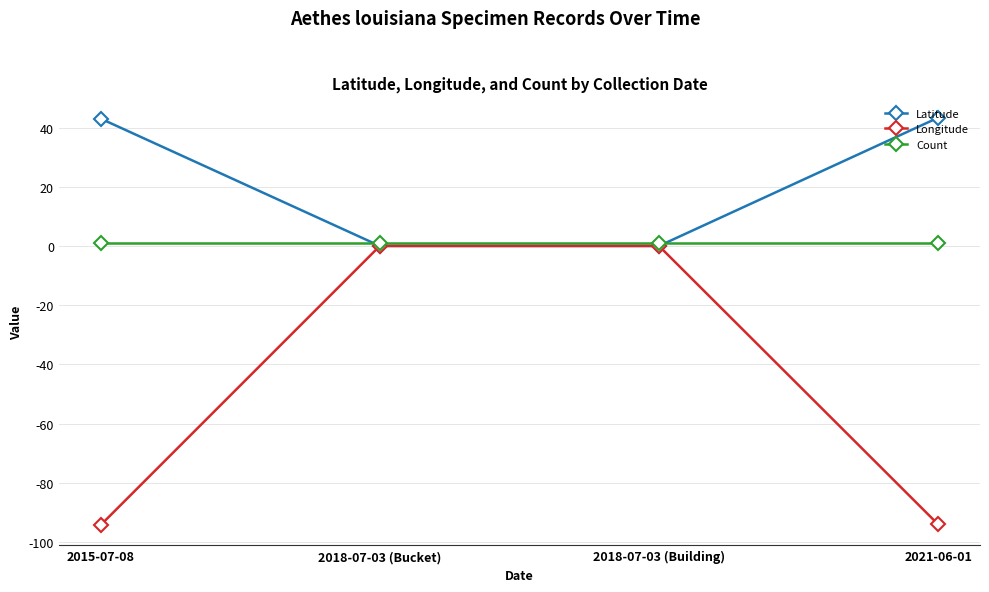

What is the minimum value for Count?

1.0